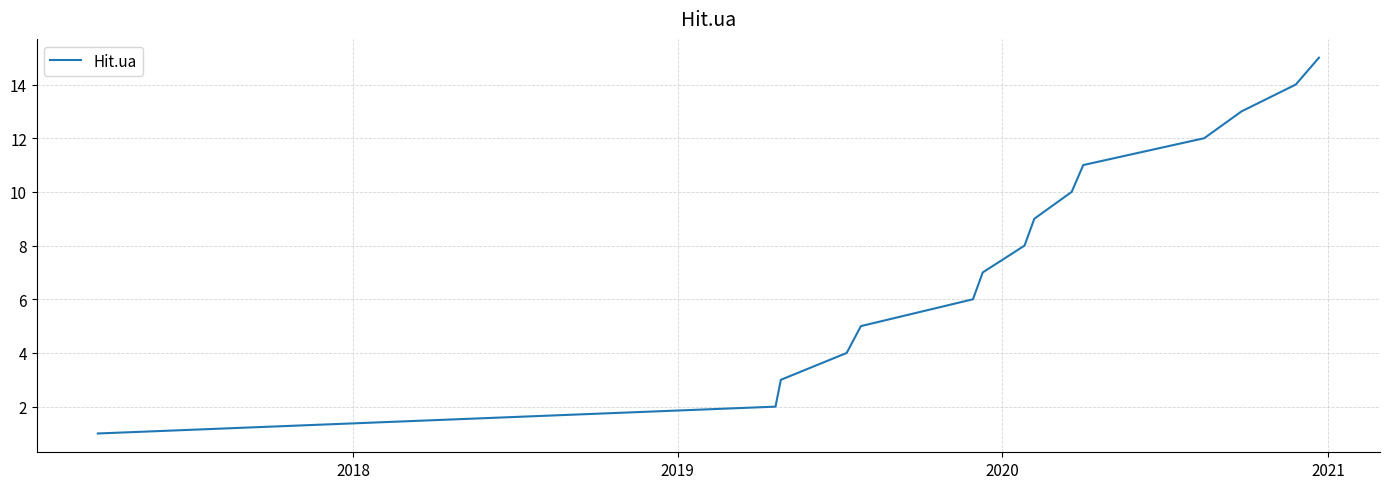

What is the greatest value displayed?

15